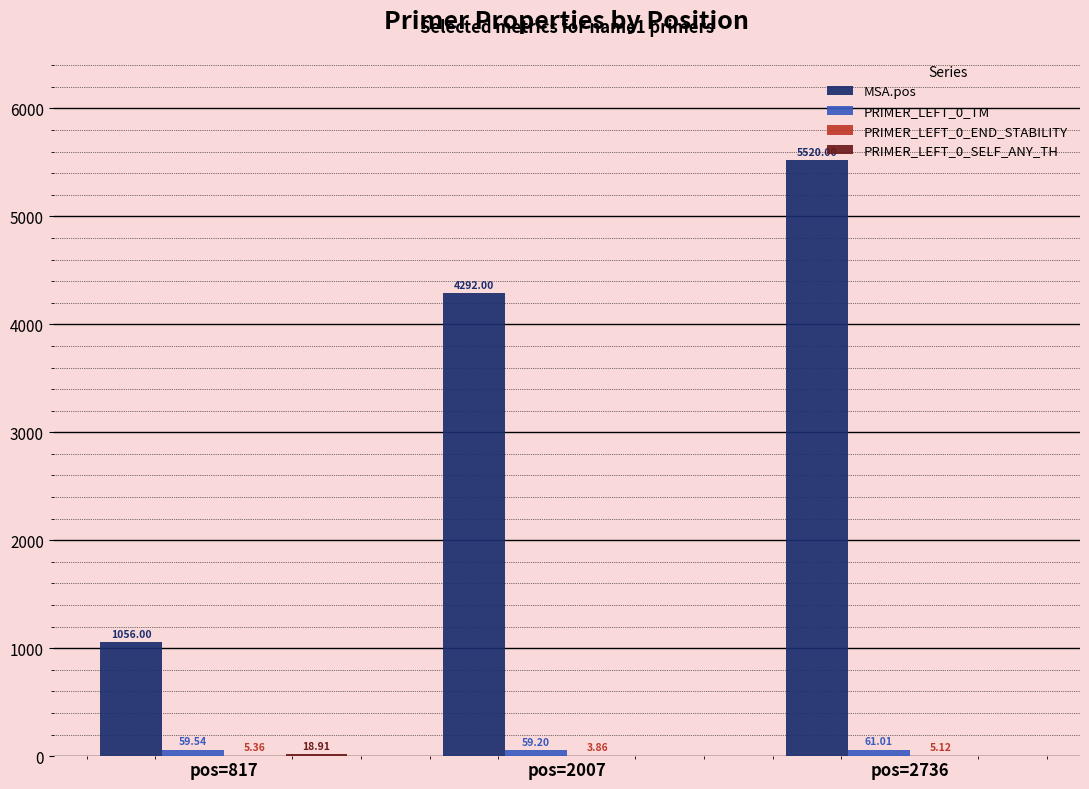

Which series has the largest total across all categories?

MSA.pos